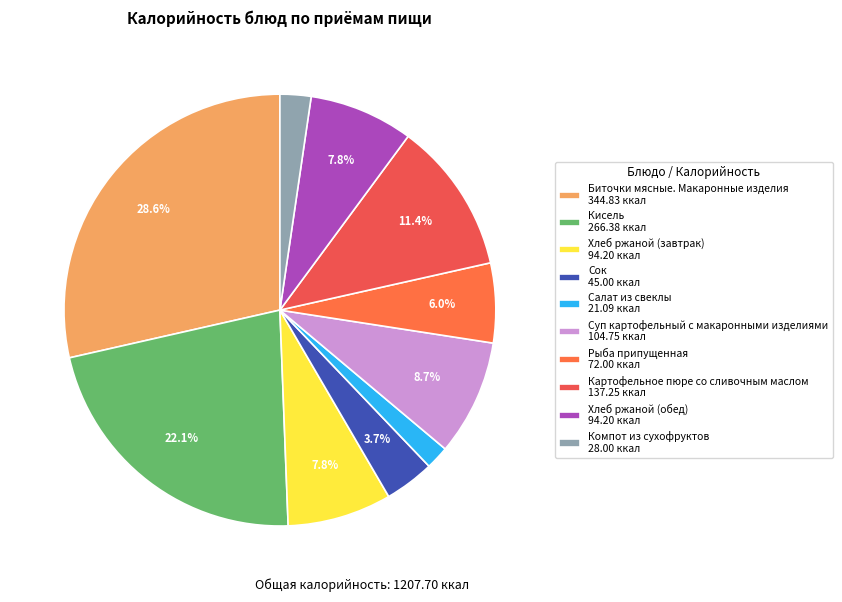

Does Рыба припущенная represent more than half of the total?

No